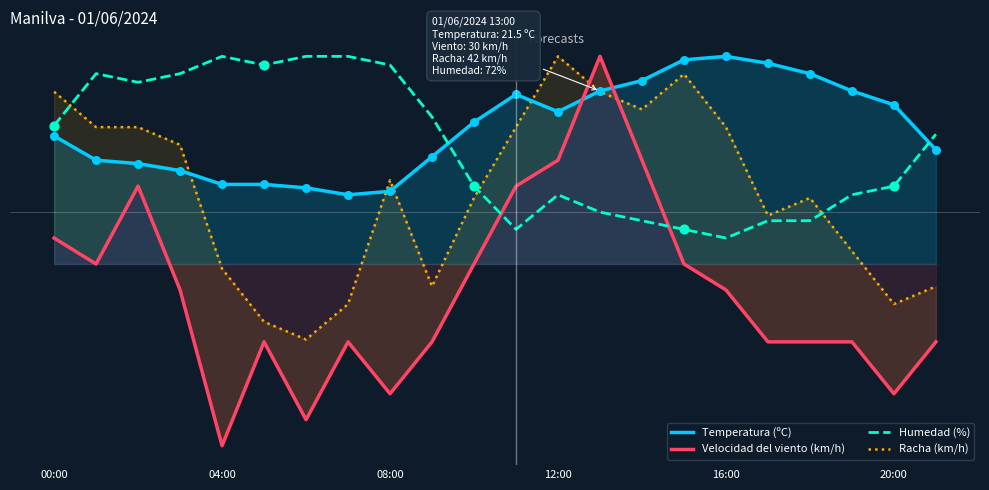

What are all the series names shown in the legend?

Temperatura (ºC), Velocidad del viento (km/h), Humedad (%), Racha (km/h)